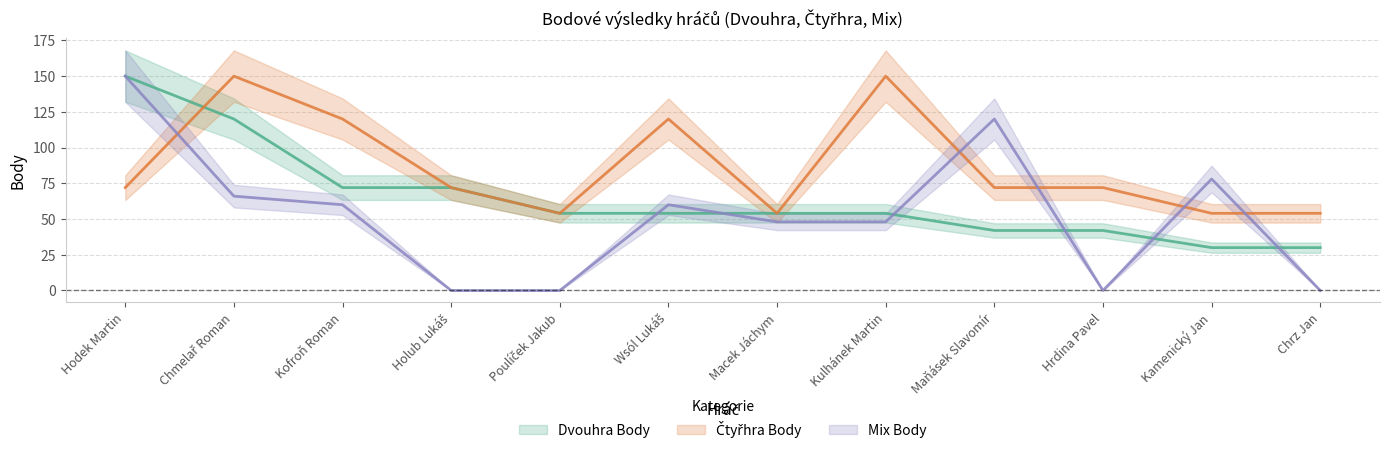

Which series has the largest total across all categories?

Čtyřhra Body